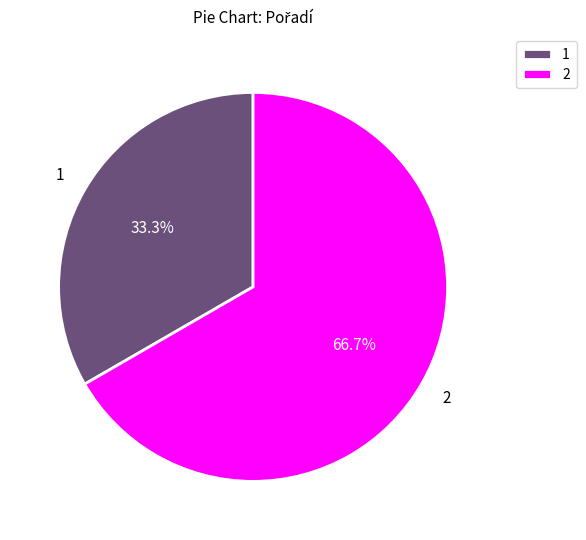

Rank the categories by value from lowest to highest.

1, 2